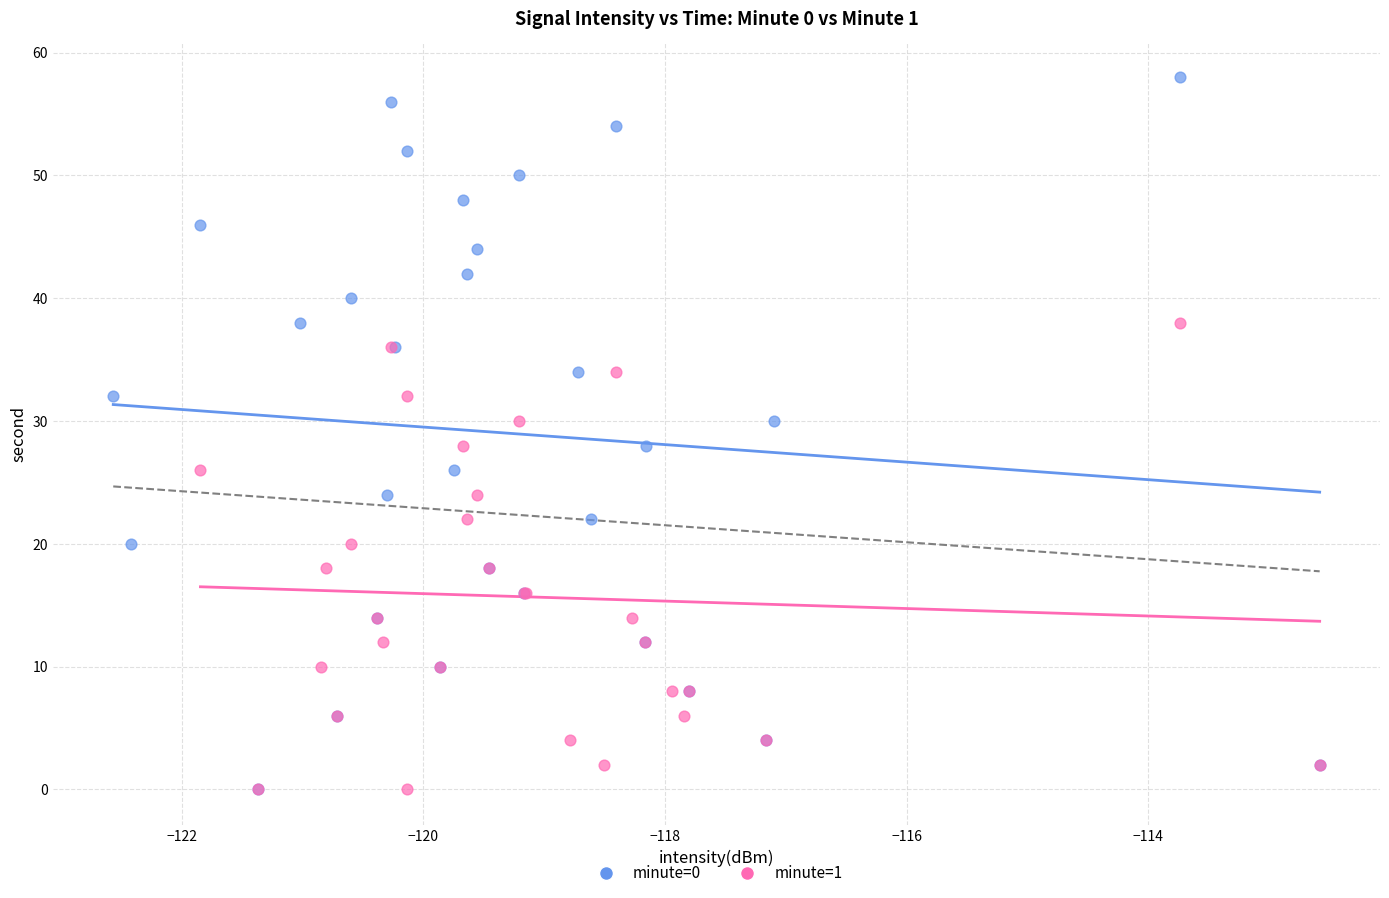

What are all the series names shown in the legend?

minute=0, minute=1